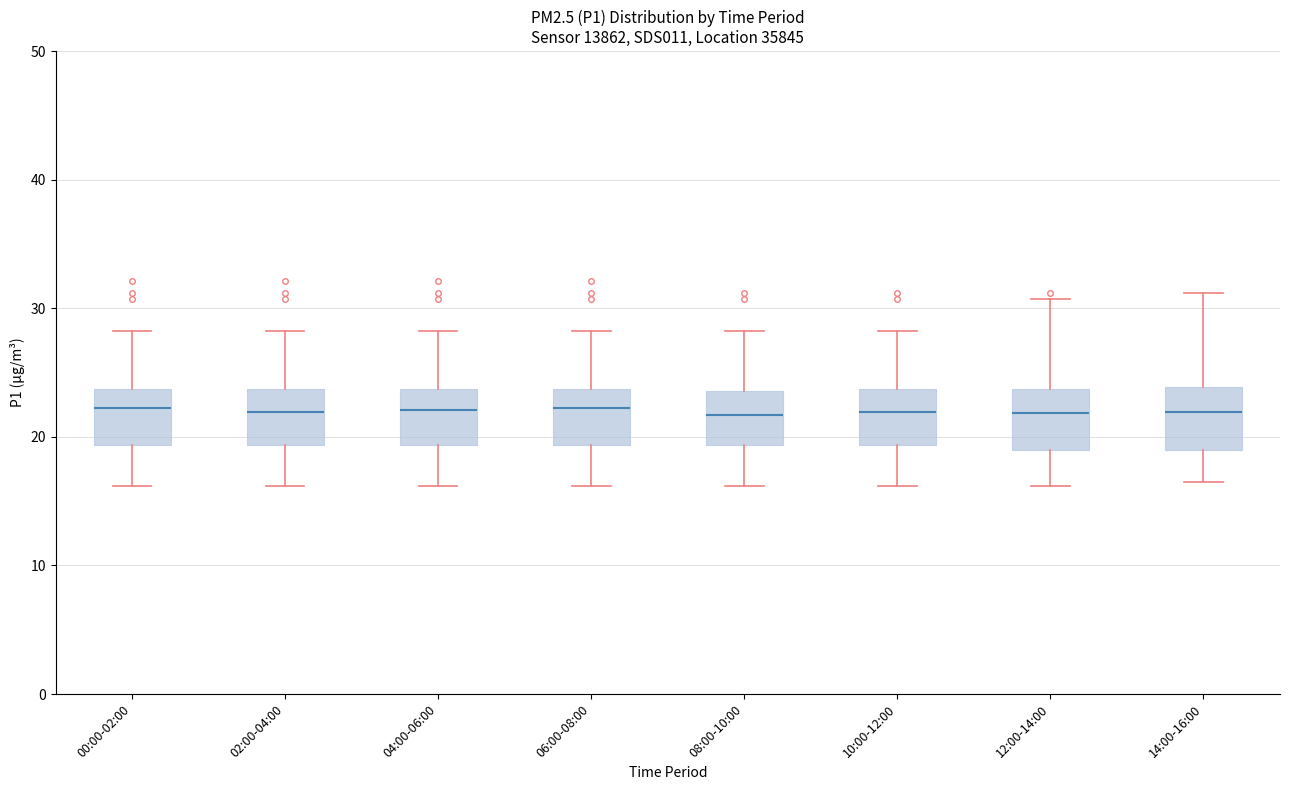

Reading left to right, read every box against the y-axis: the position of its median line, the range the box covers, and the ends of its whiskers. The values are not printed on the chart, so give them approximately, as read against the axis.

00:00-02:00: median 22, box 19 to 24, whiskers 16 to 28
02:00-04:00: median 22, box 19 to 24, whiskers 16 to 28
04:00-06:00: median 22, box 19 to 24, whiskers 16 to 28
06:00-08:00: median 22, box 19 to 24, whiskers 16 to 28
08:00-10:00: median 22, box 19 to 24, whiskers 16 to 28
10:00-12:00: median 22, box 19 to 24, whiskers 16 to 28
12:00-14:00: median 22, box 19 to 24, whiskers 16 to 31
14:00-16:00: median 22, box 19 to 24, whiskers 17 to 31